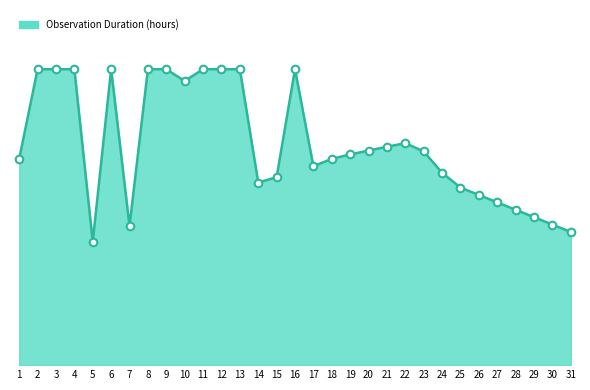

Which has a higher value, 29 or 25?

25